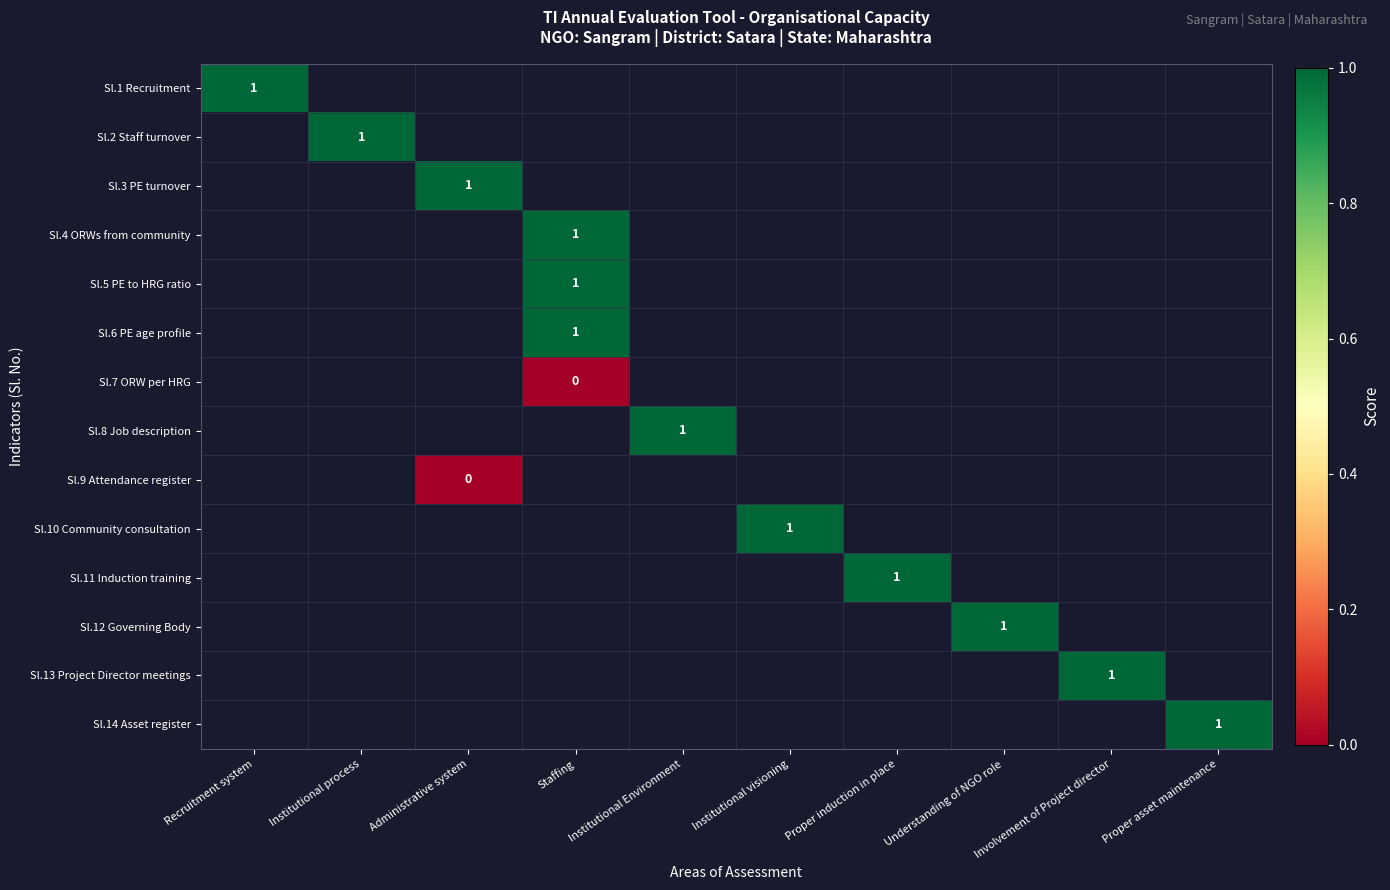

How many categories are shown in the chart?

10